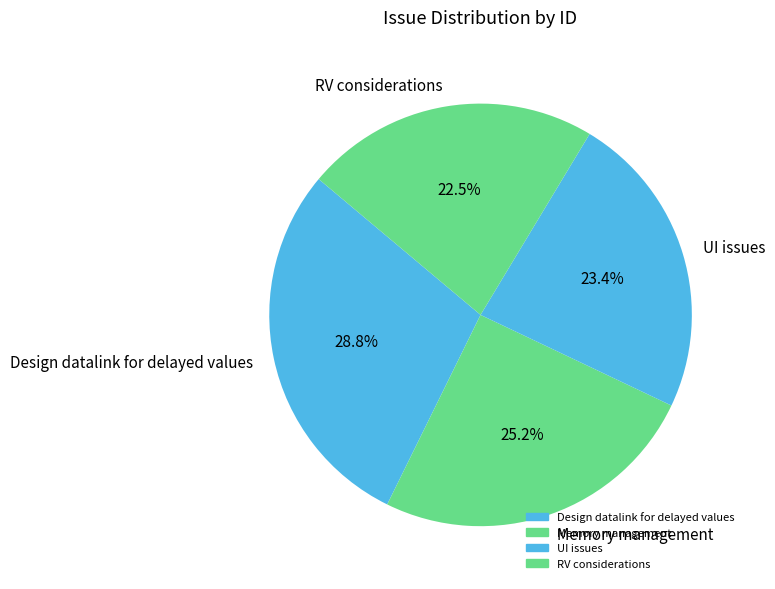

To the nearest percent, what is the difference between the largest and smallest slice percentages?

6%